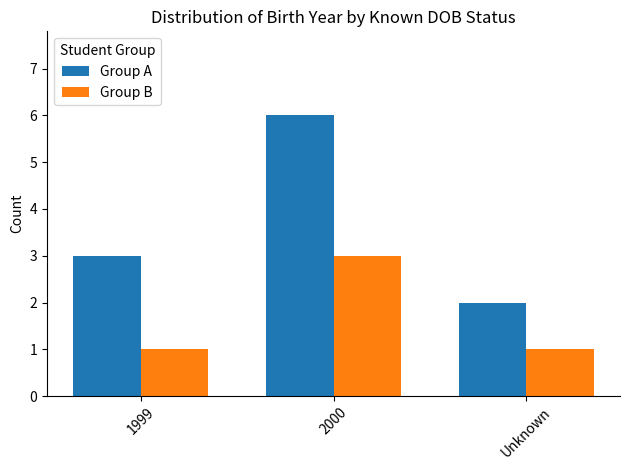

Which series has the largest total across all categories?

Group A